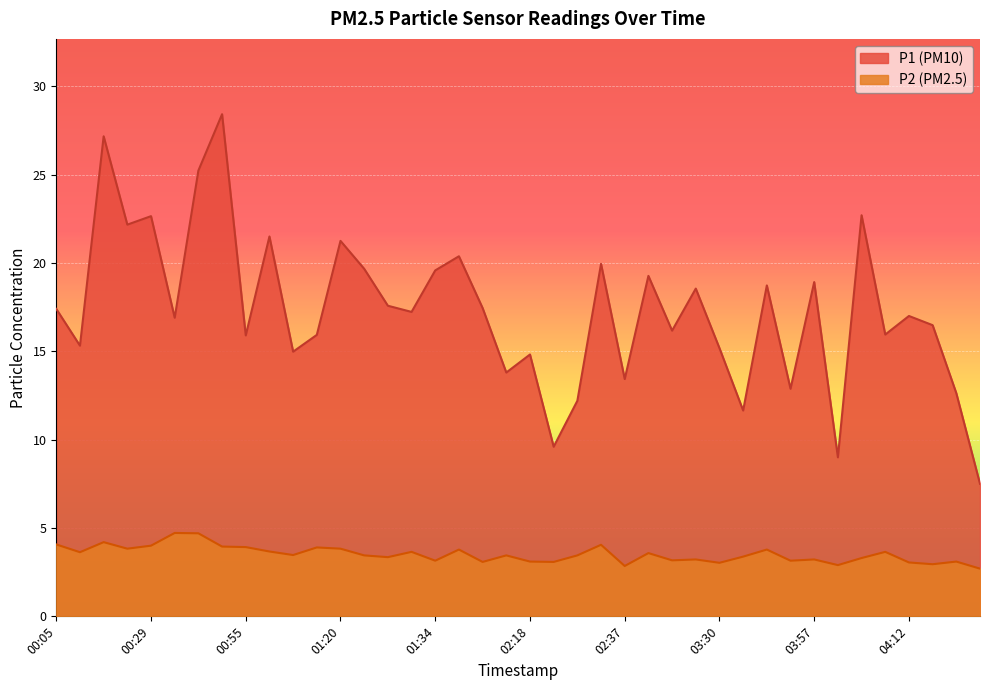

Which series has the largest total across all categories?

P1